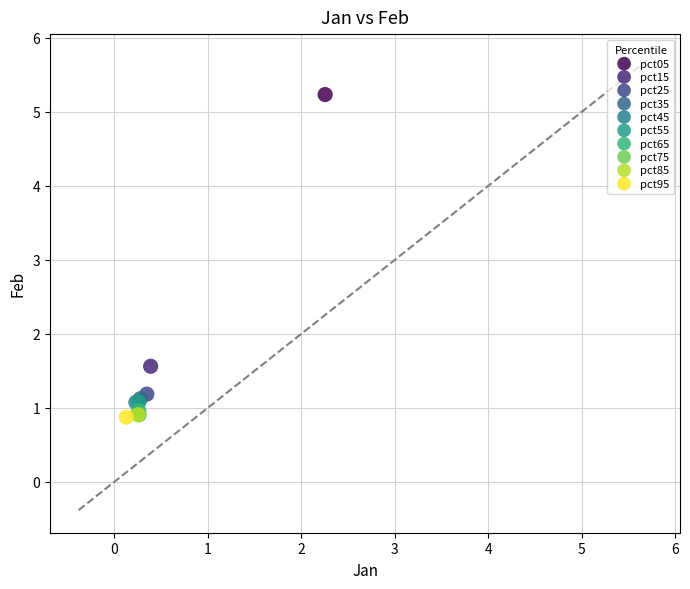

What are all the series names shown in the legend?

pct05, pct15, pct25, pct35, pct45, pct55, pct65, pct75, pct85, pct95